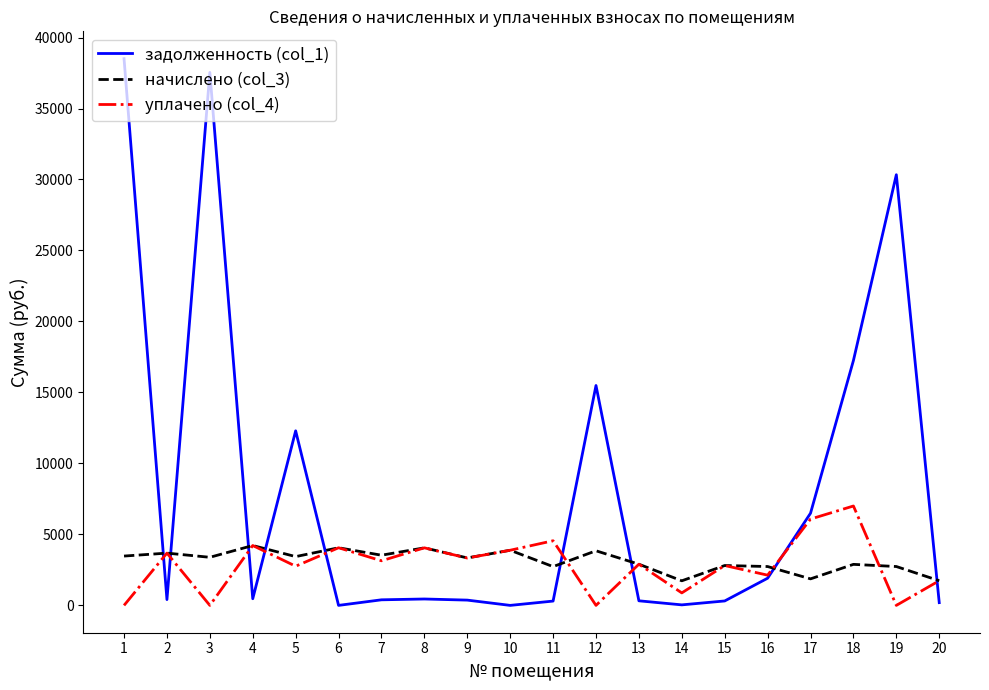

What is the maximum value for начислено (col_3)?

4217.4